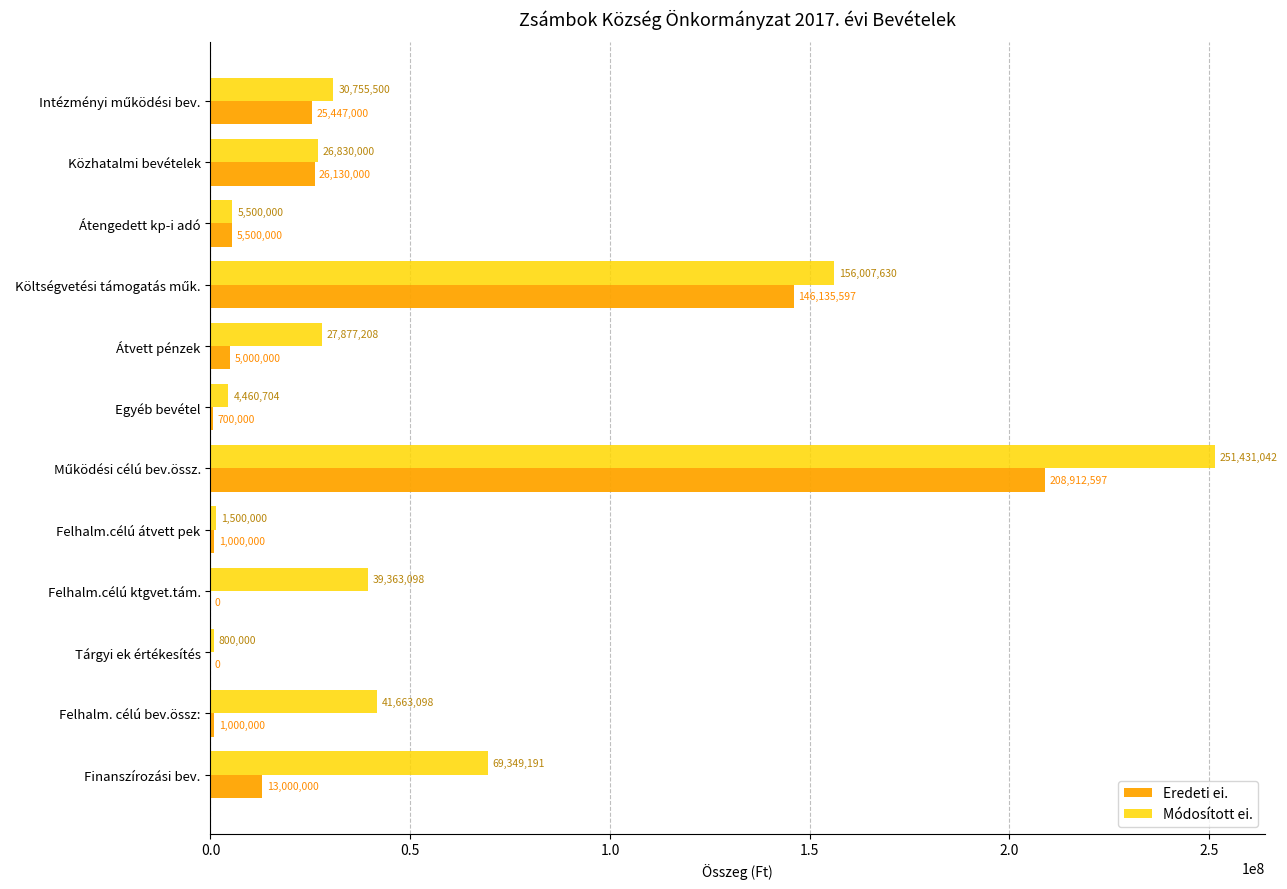

Is the value of Módosított ei. at Felhalm.célú ktgvet.tám. greater than the value of Eredeti ei. at Átengedett kp-i adó?

Yes